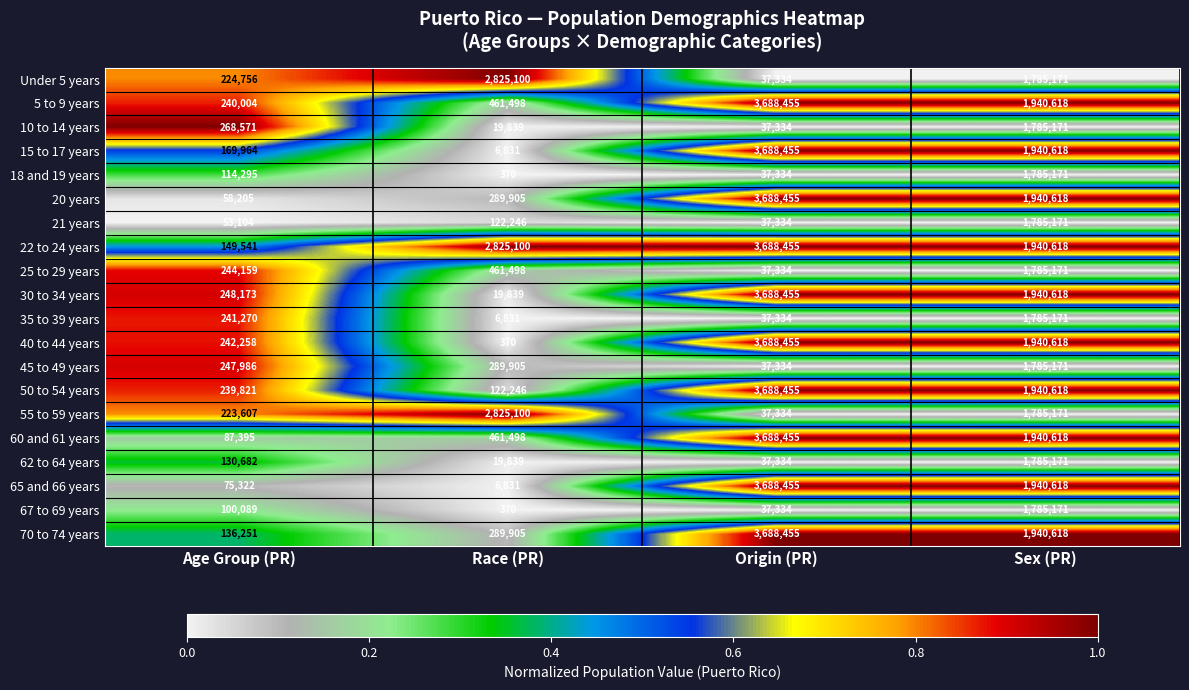

At which label is 21 years closest to 911252?

Race (PR)